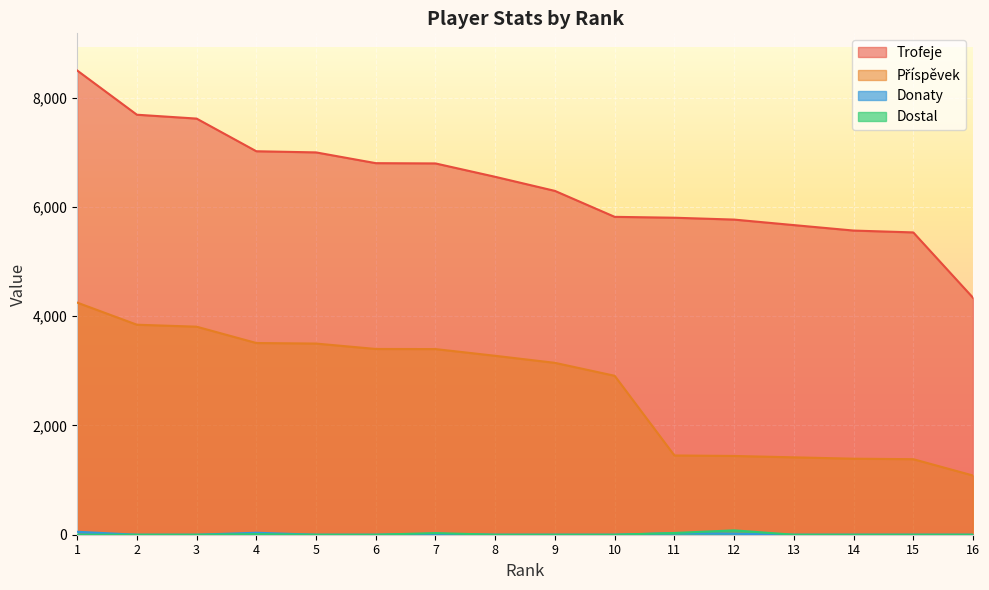

What is the value of the Trofeje point at the 11th from the left?

5804